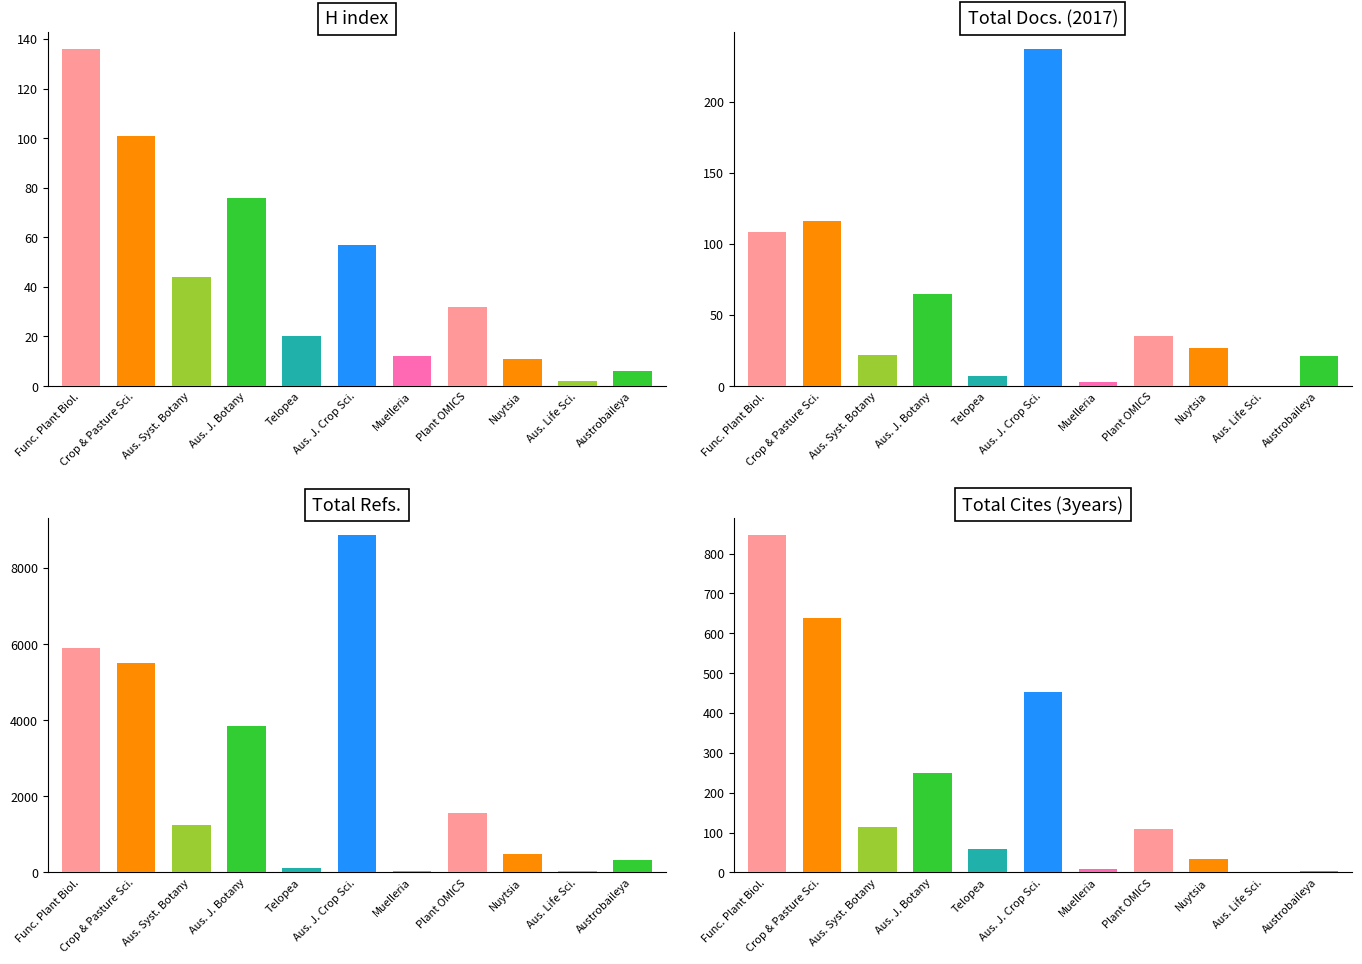

Which has a higher value, Nuytsia or Australian Life Scientist?

Nuytsia